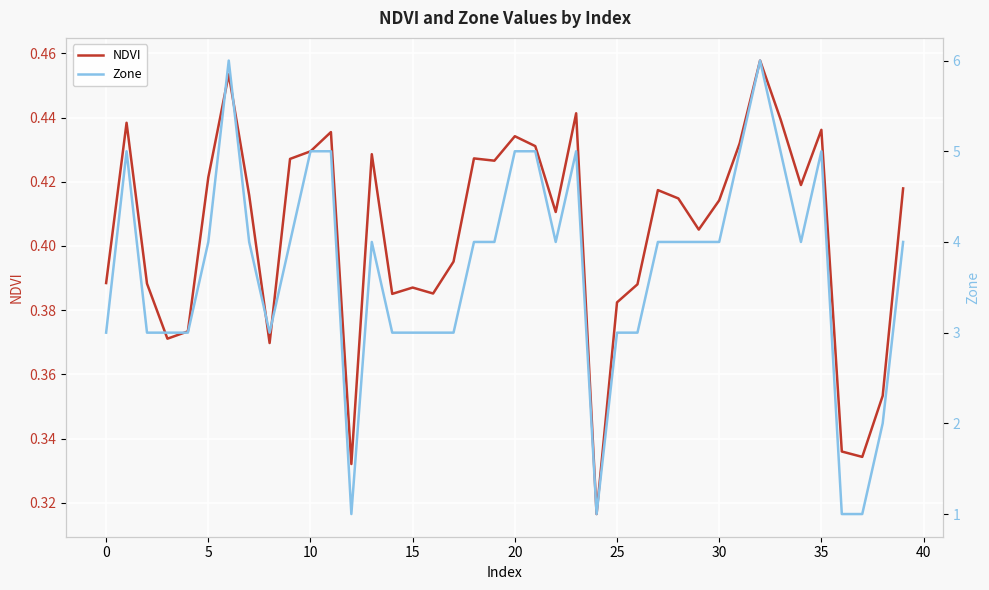

Count the number of categories in the chart.

40